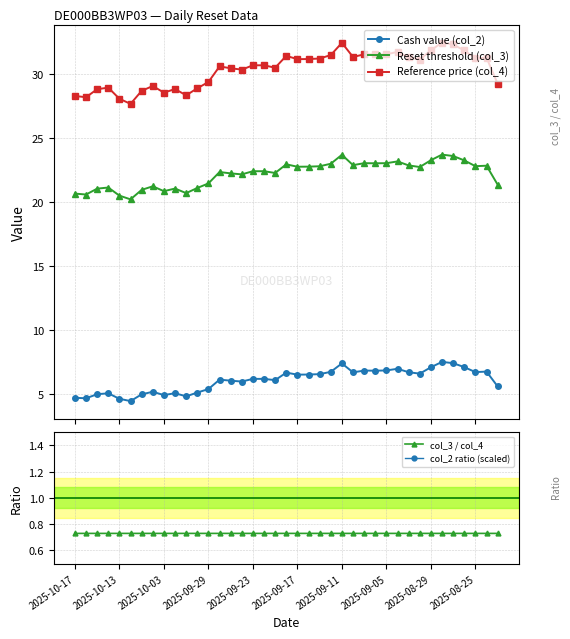

True or false: Reference price (col_4) and Cash value (col_2) intersect in this chart.

False